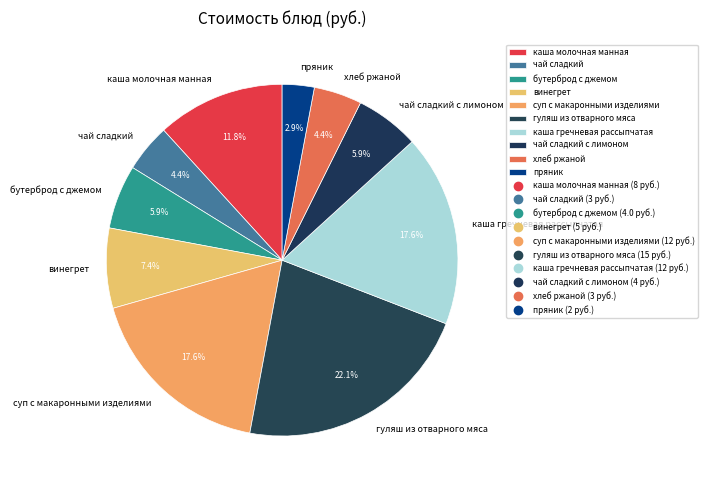

To the nearest percent, what percentage of the pie is каша молочная манная?

12%